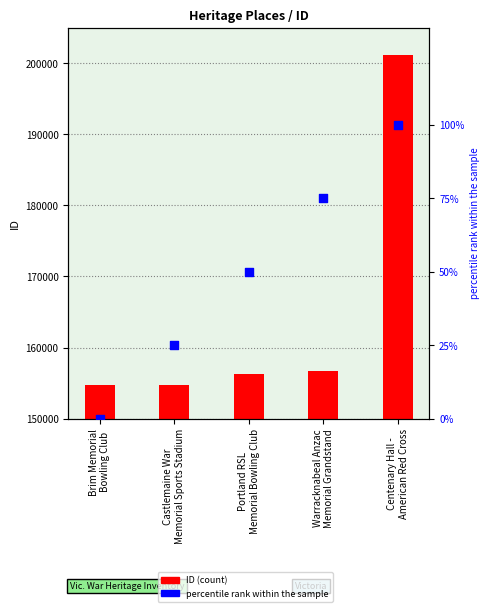

Which series reaches the minimum Y coordinate?

percentile rank within the sample